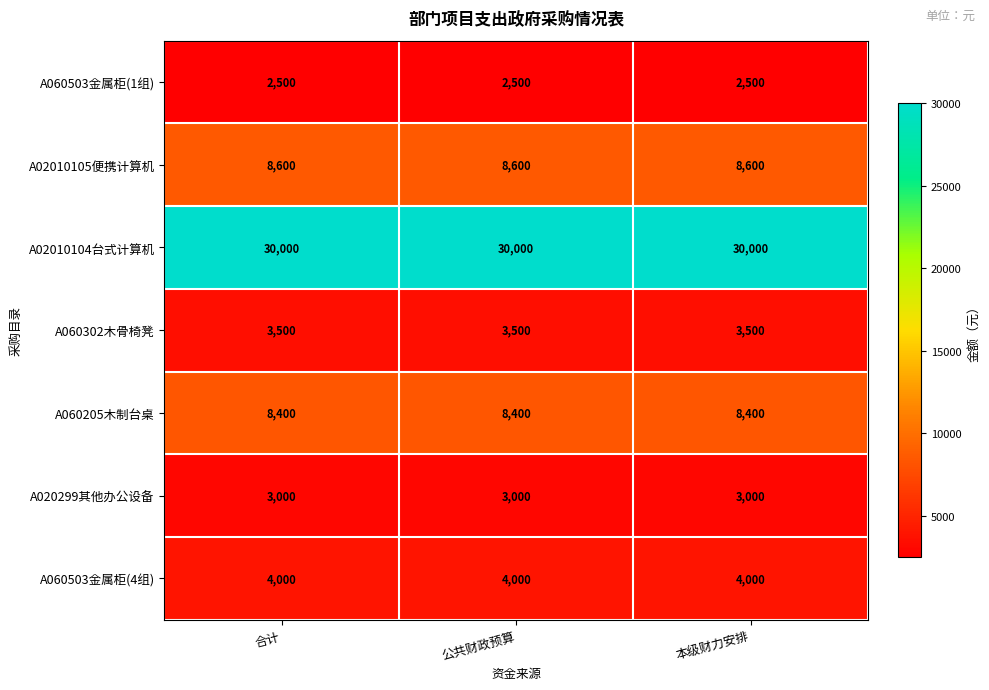

Rank the series by their maximum value, from highest to lowest.

A02010104台式计算机, A02010105便携计算机, A060205木制台桌, A060503金属柜(4组), A060302木骨椅凳, A020299其他办公设备, A060503金属柜(1组)